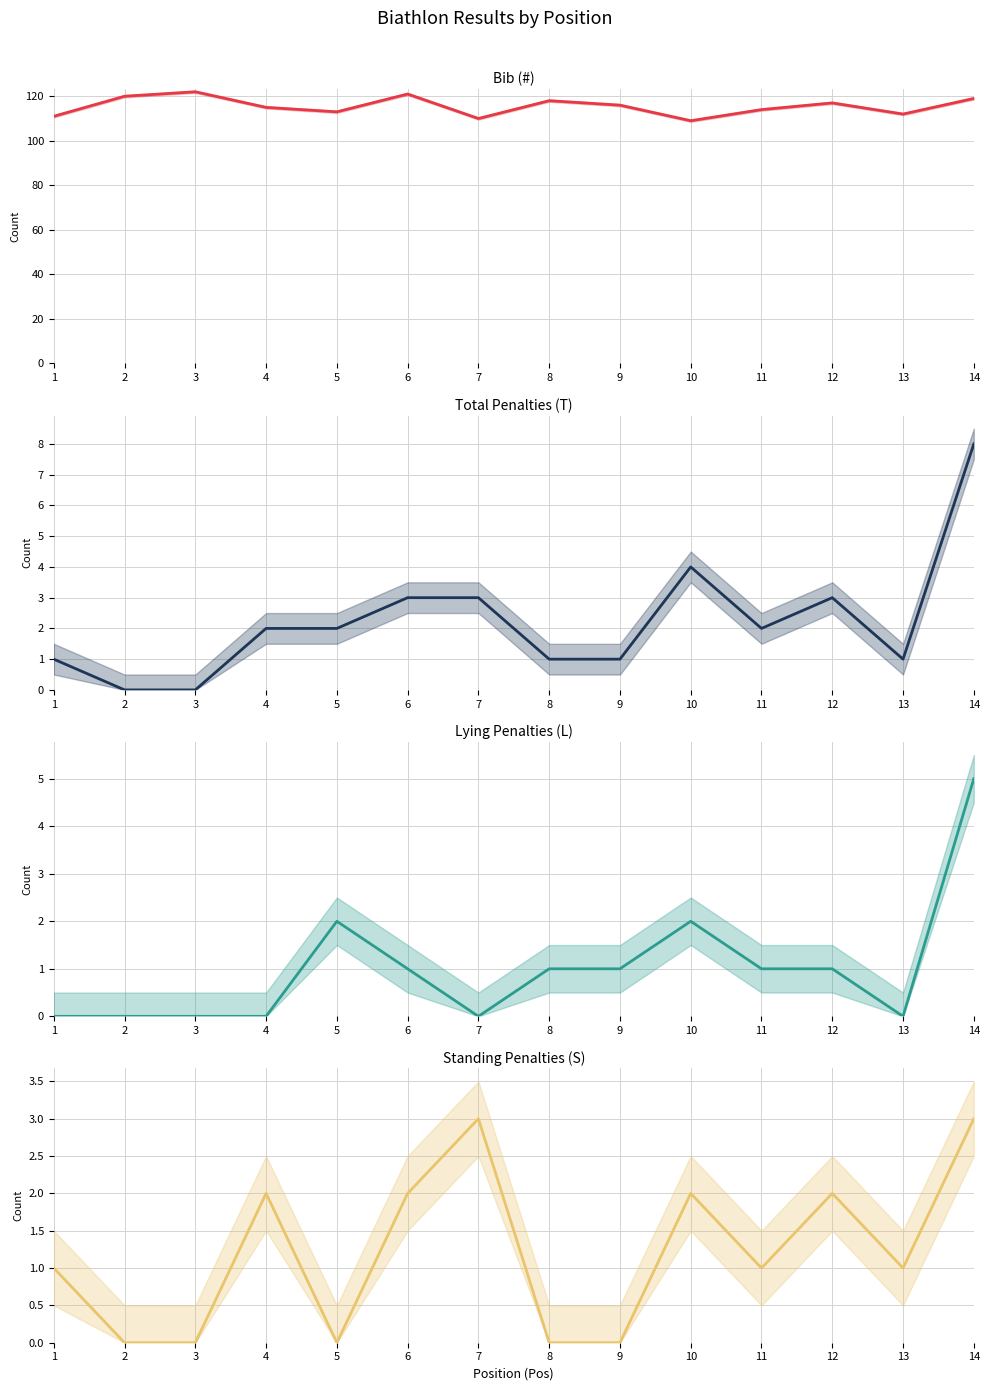

What is the difference between the Lying Penalties (L) values at 12 and 1?

1